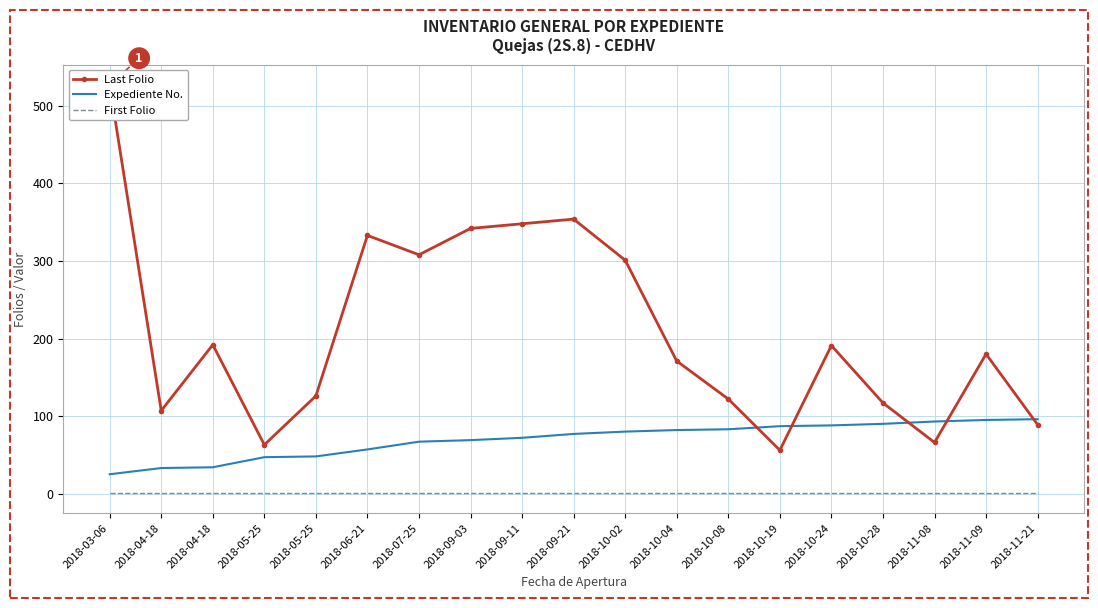

Which series has the largest total across all categories?

Last Folio